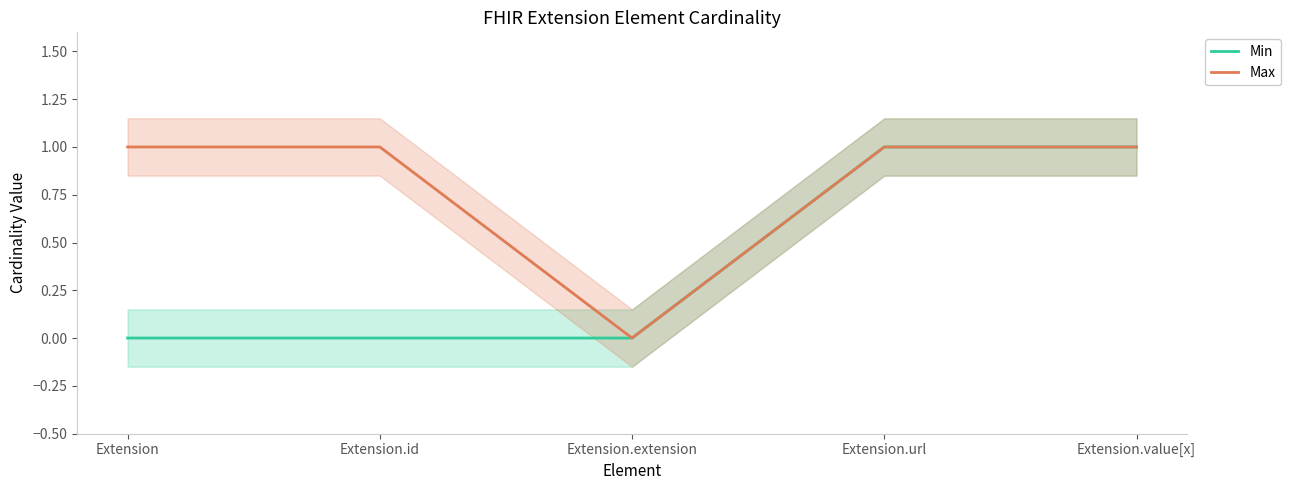

Reading left to right, what are all the values shown in this chart?

Min: Extension=0	Extension.id=0	Extension.extension=0	Extension.url=1	Extension.value[x]=1
Max: Extension=1	Extension.id=1	Extension.extension=0	Extension.url=1	Extension.value[x]=1